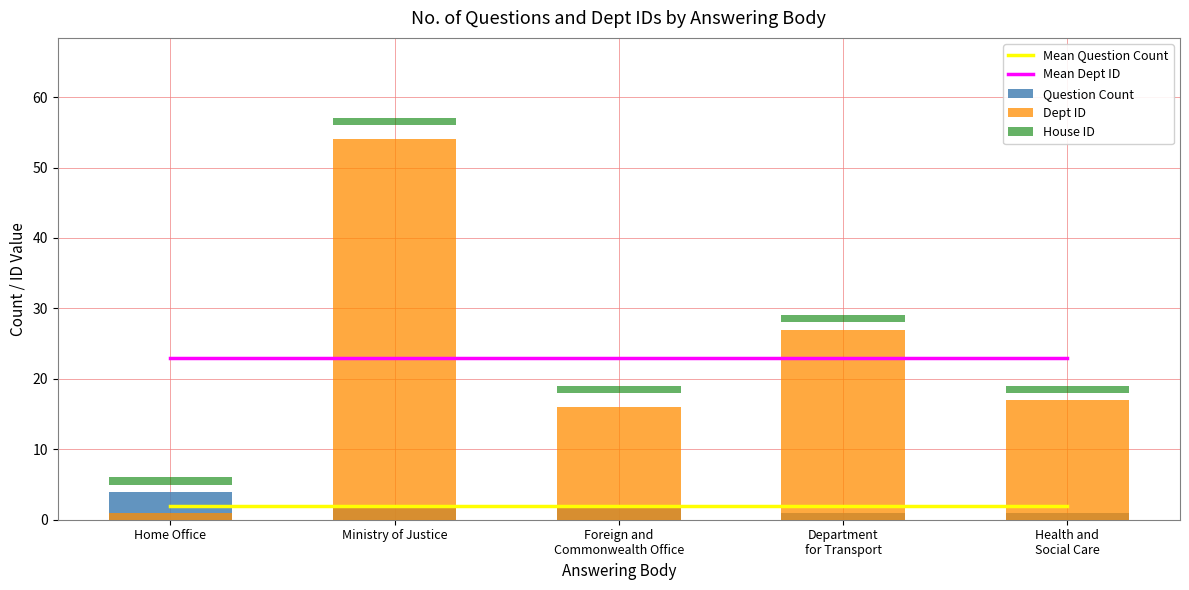

Which series has the widest spread of values?

Dept ID